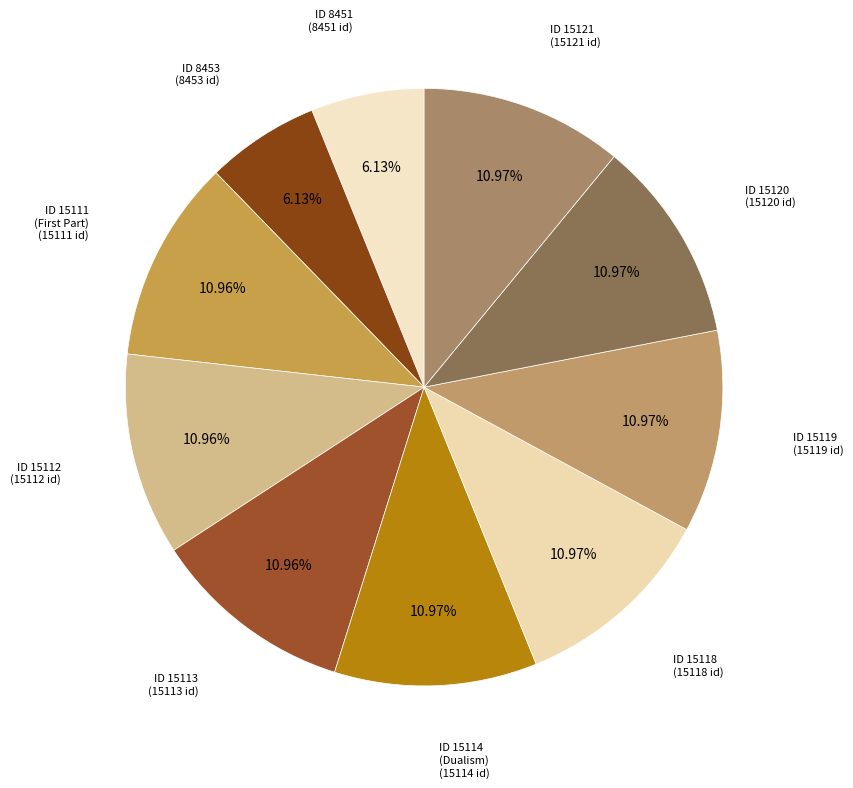

How many segments does this pie chart have?

10